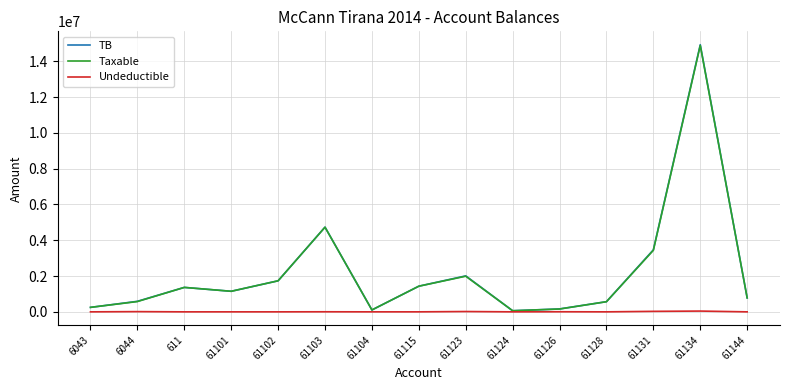

What is the highest value of the TB series?

14931158.8